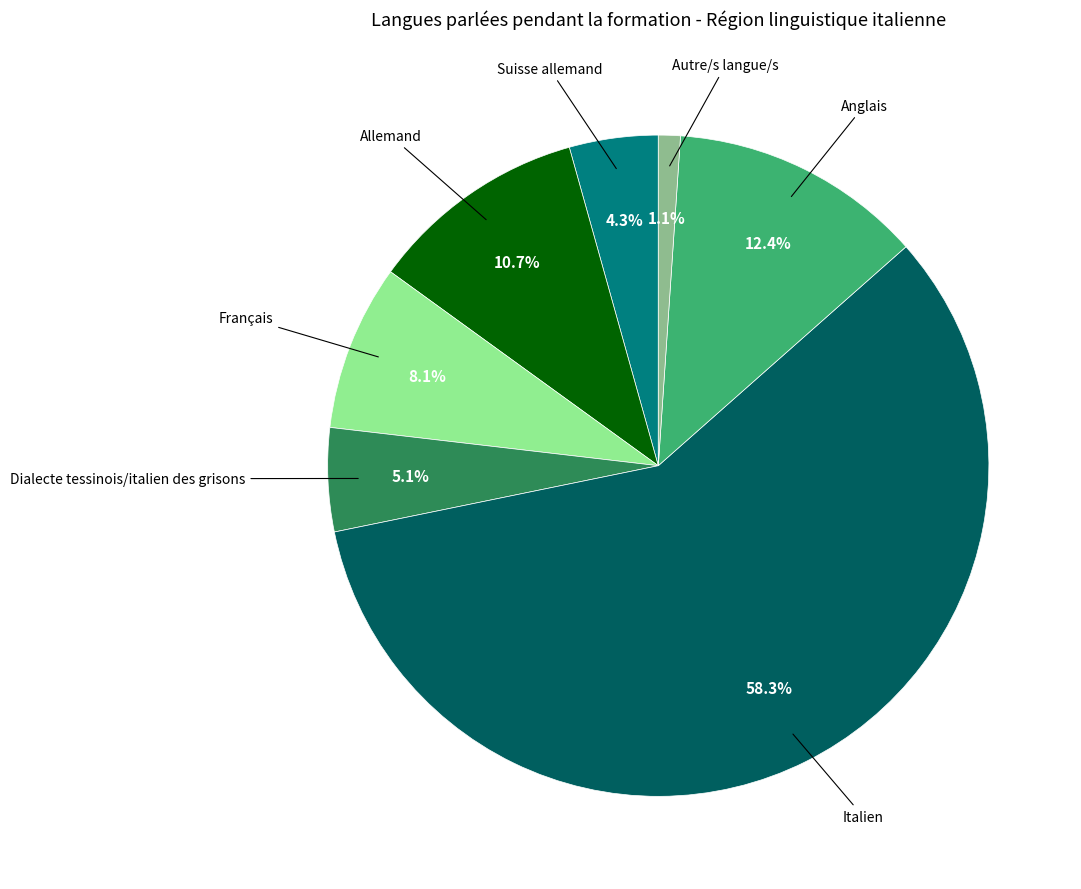

Is there a majority slice in this chart?

Yes